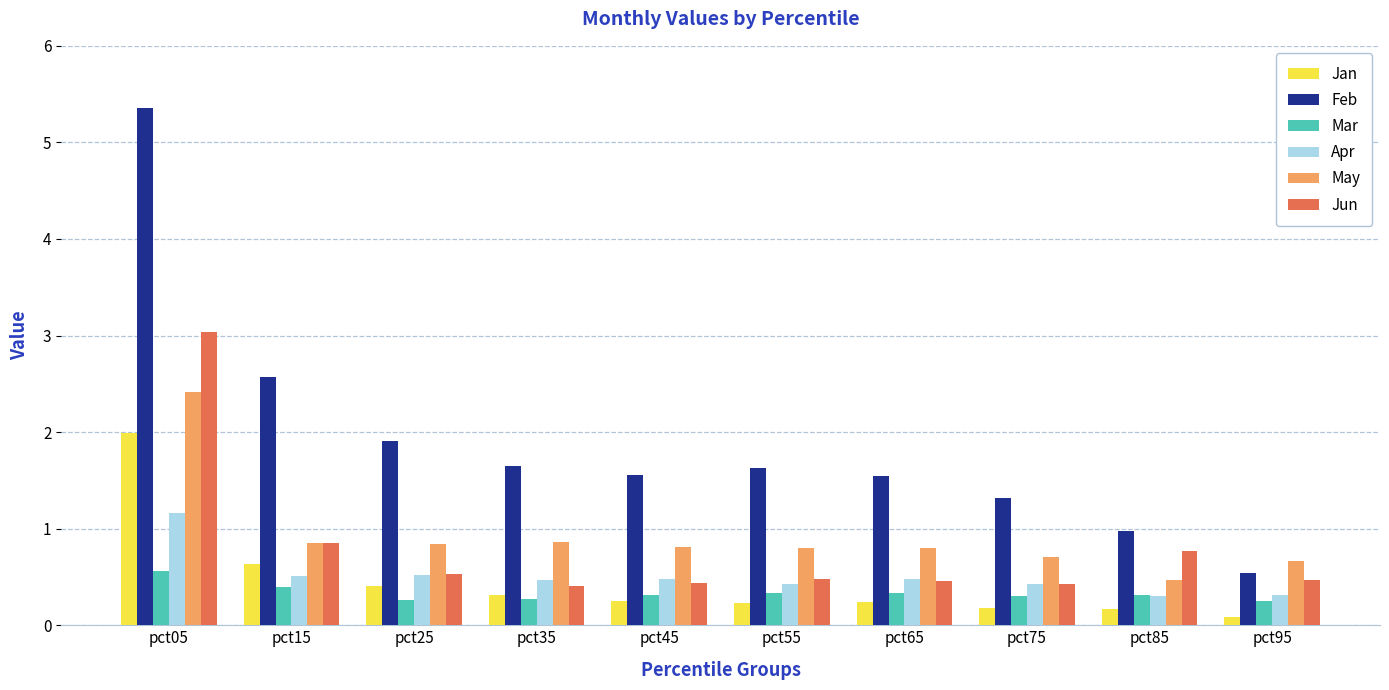

Count the number of categories in the chart.

10